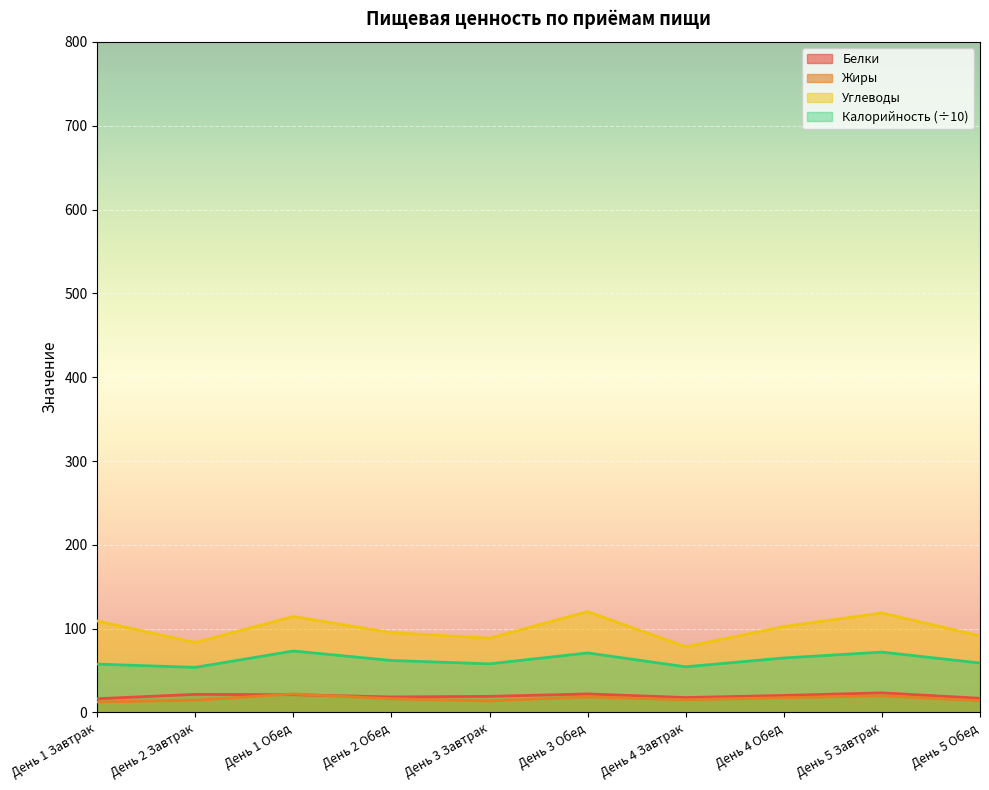

At which category does Углеводы reach its first local valley?

День 2 Завтрак